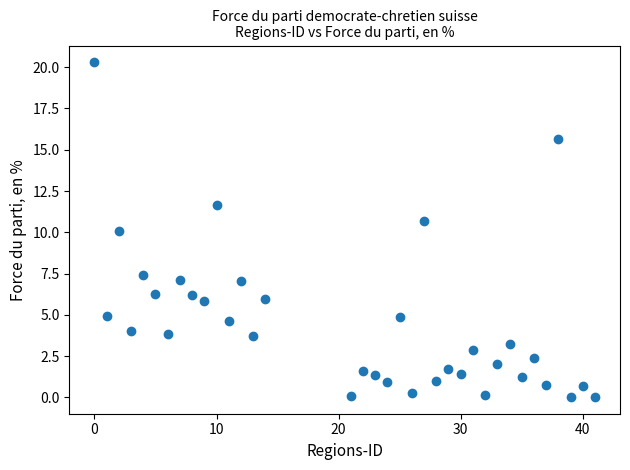

What is the range of X values (max minus min)?

41.0